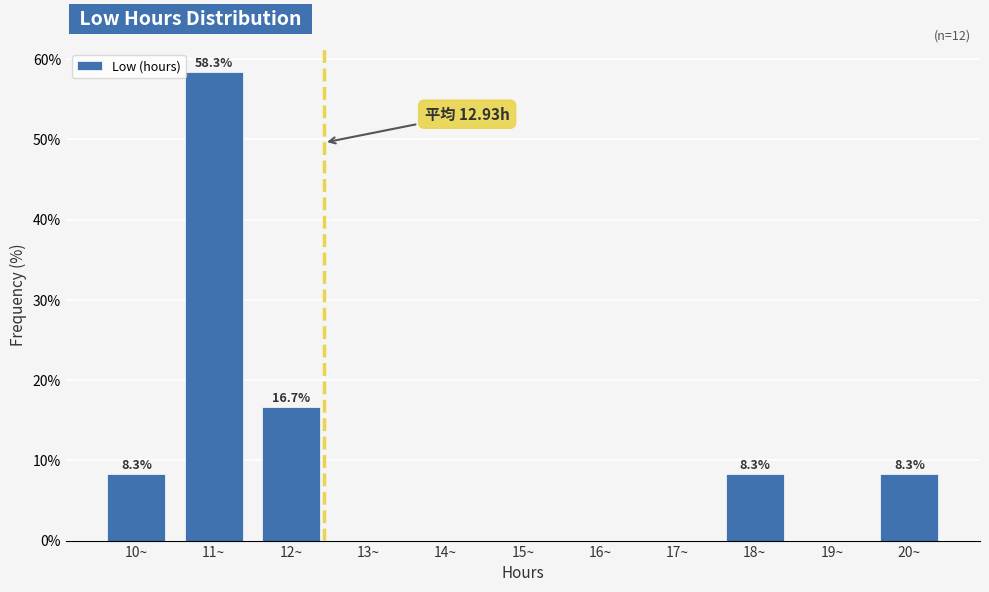

Reading left to right, extract all data points from this chart.

10~=8.3	11~=58.3	12~=16.7	13~=0.0	14~=0.0	15~=0.0	16~=0.0	17~=0.0	18~=8.3	19~=0.0	20~=8.3